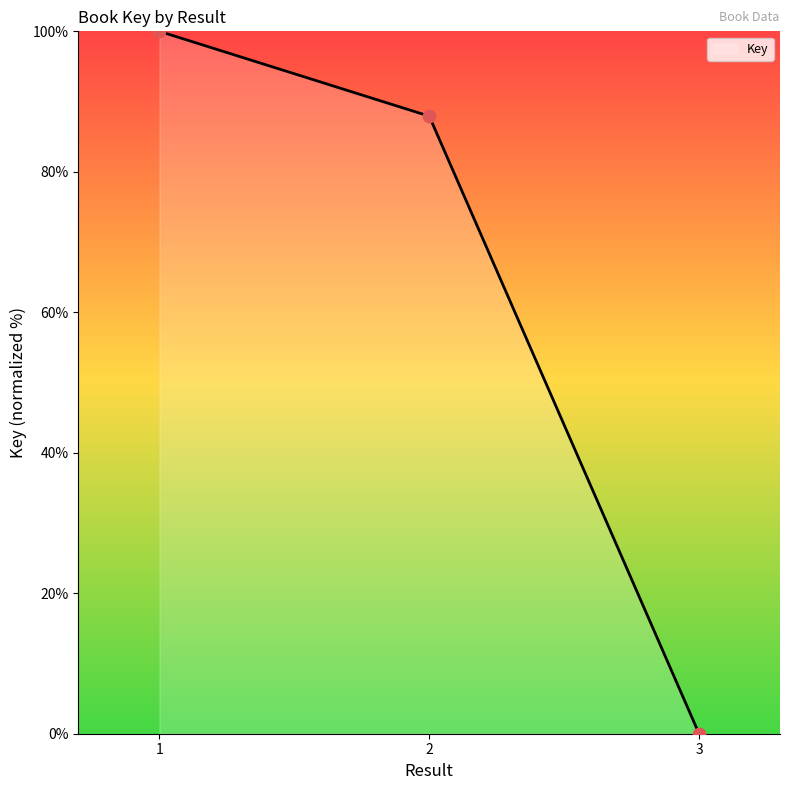

Between 3 and 1, which is larger?

1